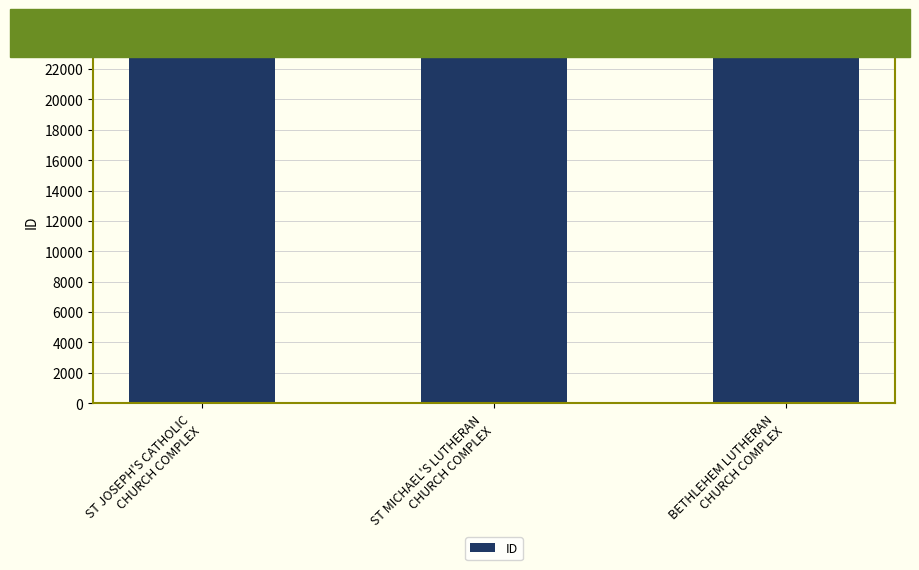

What is the change in value from ST JOSEPH'S CATHOLIC
CHURCH COMPLEX to BETHLEHEM LUTHERAN
CHURCH COMPLEX?

+184